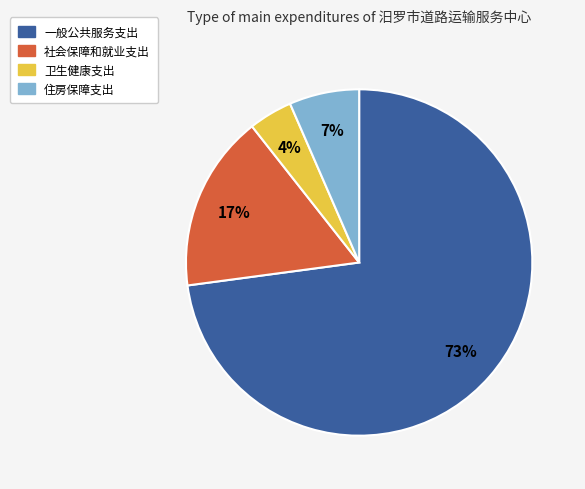

How many segments does this pie chart have?

4